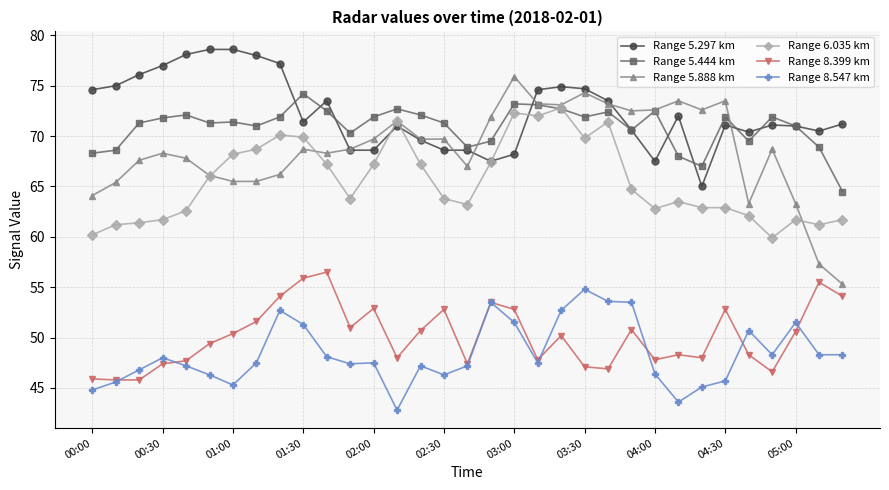

What is the value of the Range 5.888 km point at the 3rd from the left?

67.6